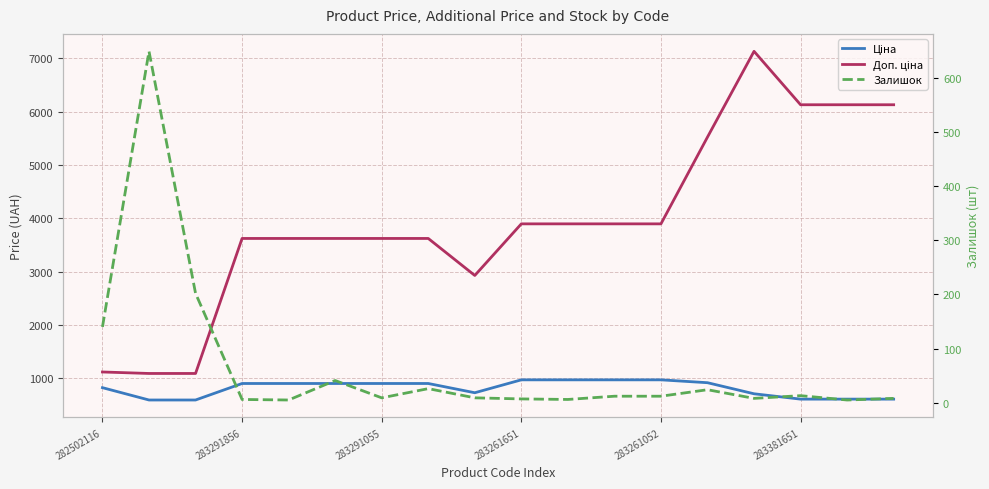

What is the sum of the Доп. ціна values at 14 and 15?

13258.1